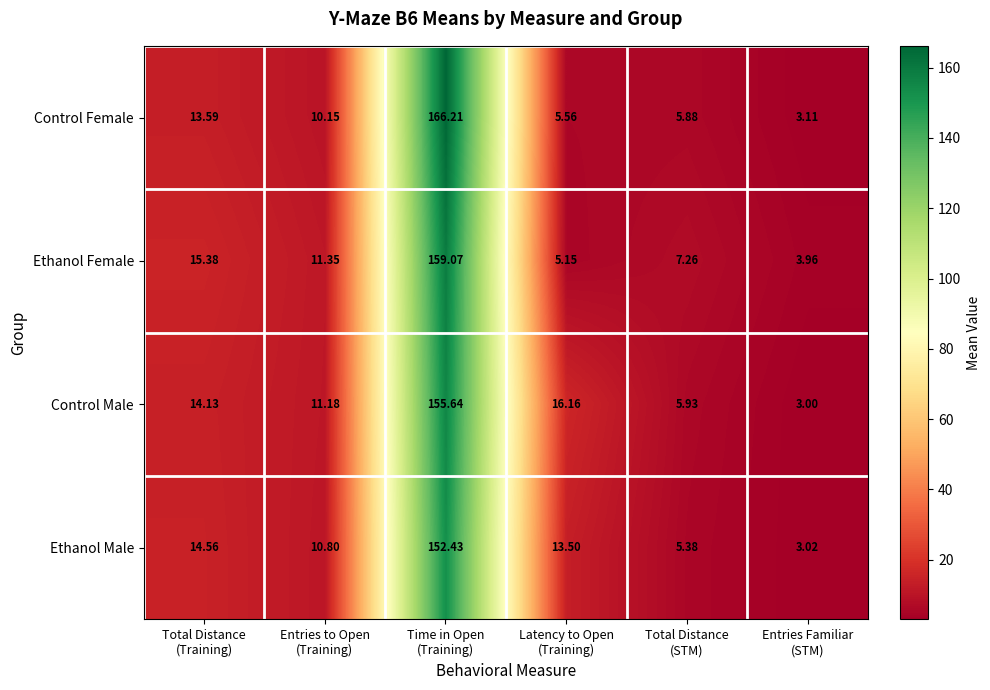

Which series has the largest range (max minus min)?

Control Female